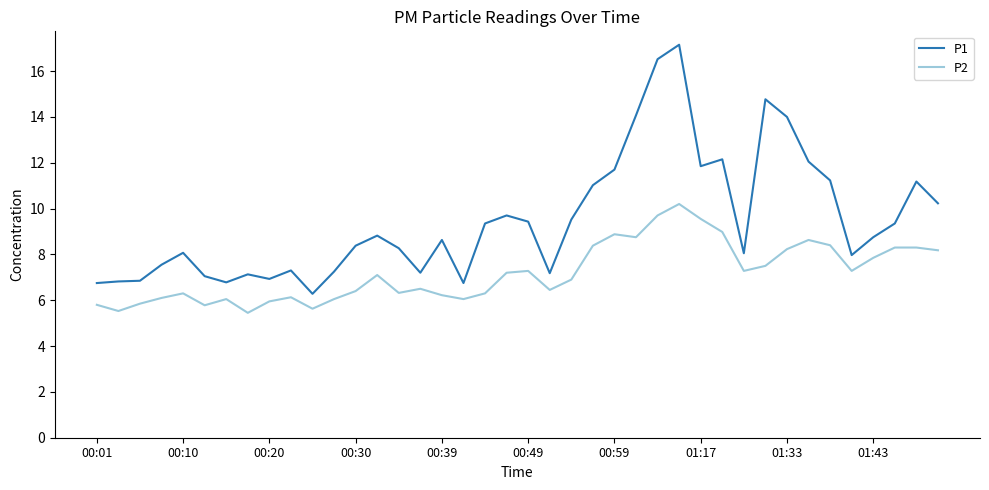

In P1, how many points are higher than both neighbors (excluding endpoints)?

10